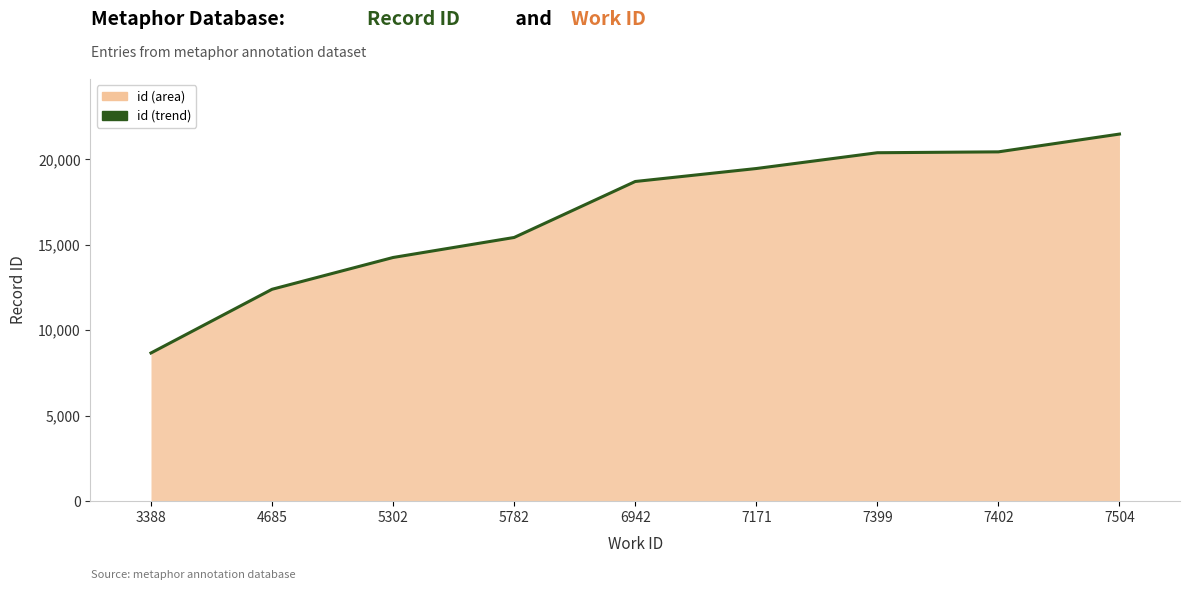

Where does the data first go above 18703?

7171